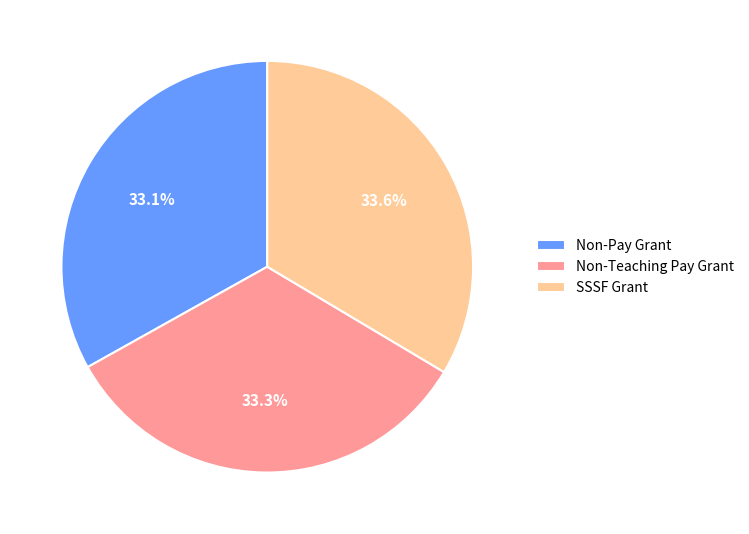

Is there a majority slice in this chart?

No